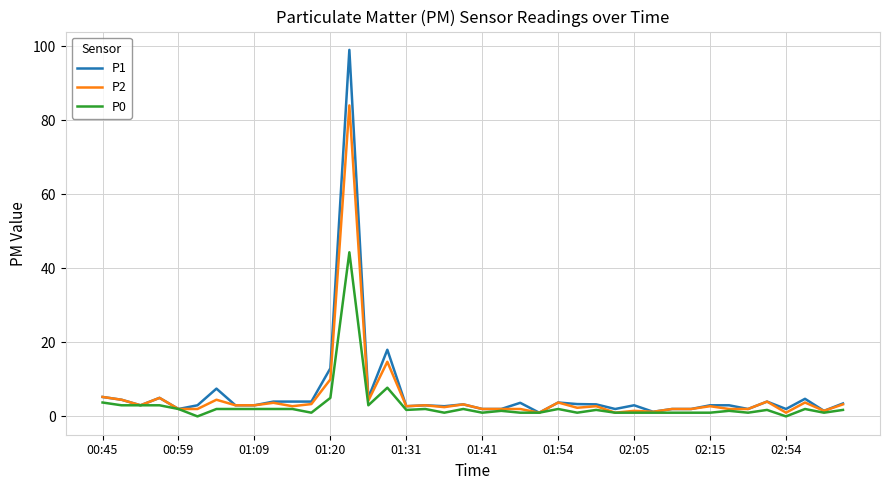

Rank the series by their maximum value, from highest to lowest.

P1, P2, P0